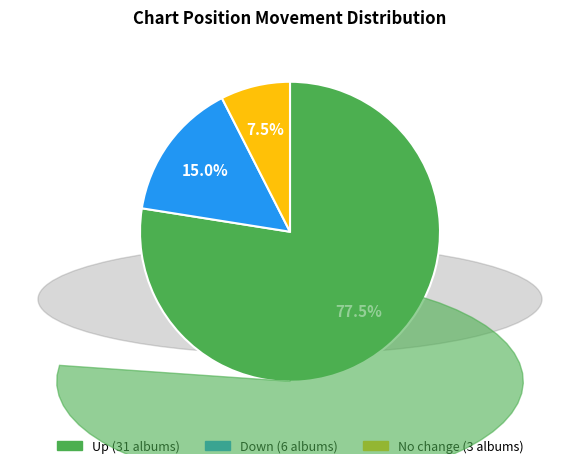

Count the number of slices in the pie.

3